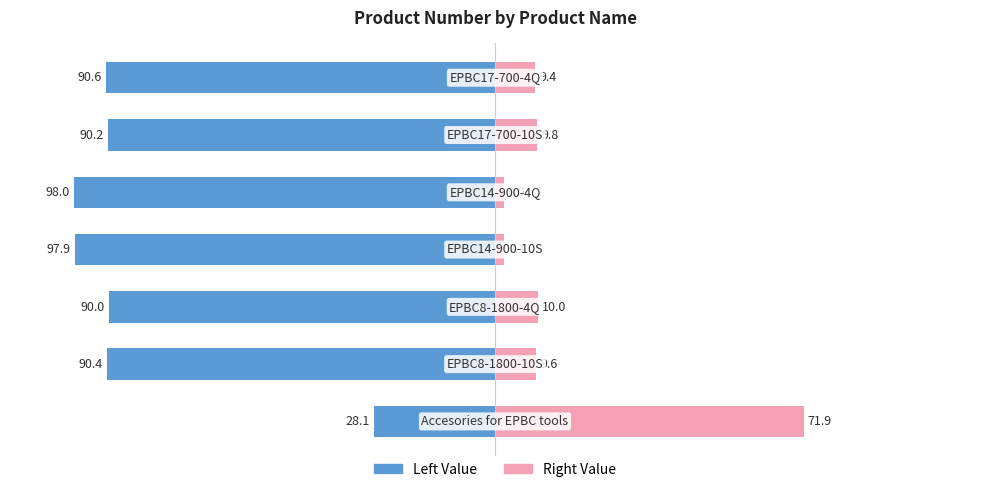

Which series has the widest spread of values?

Termékszám. (Left)